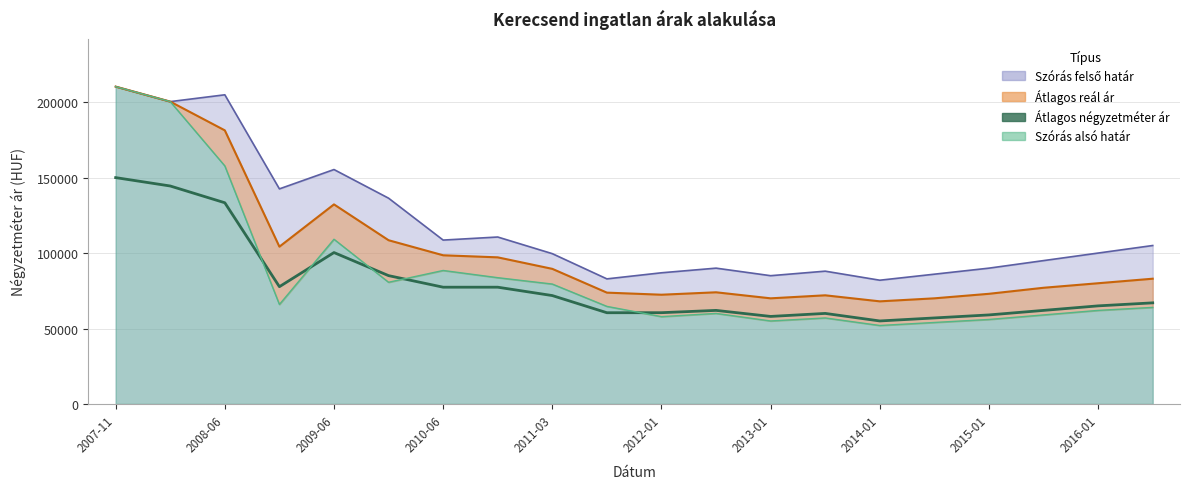

What is the average value?

79168